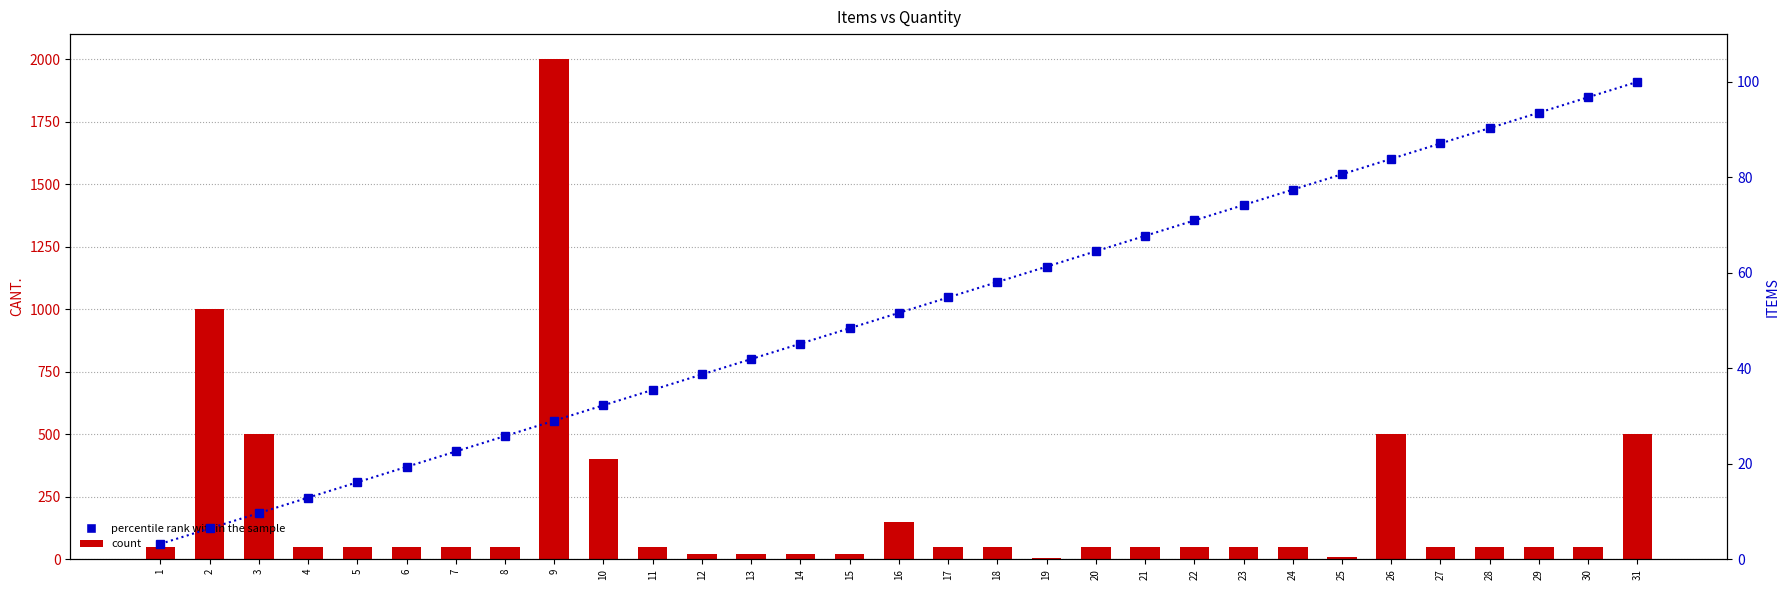

How many data points in CANT. are above 50?

7